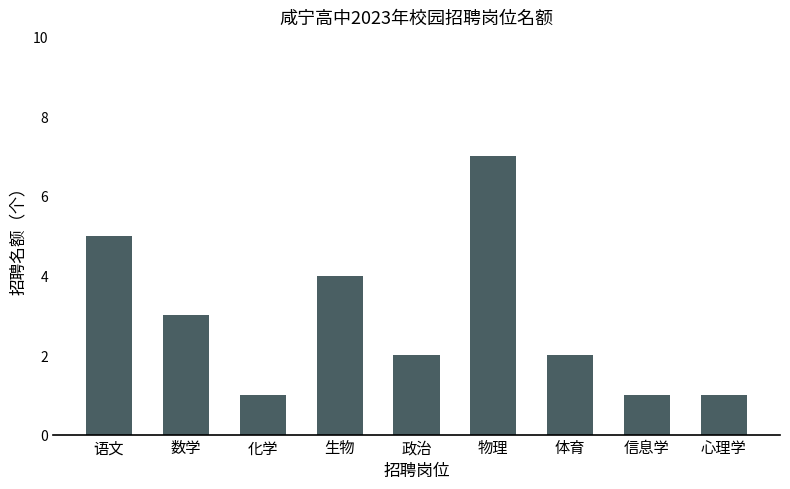

Approximately how many times larger is the value at 体育 compared to 心理学?

2.0